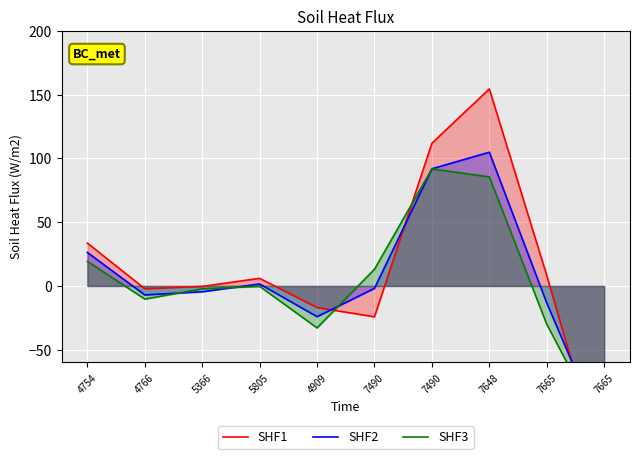

What are all the series names shown in the legend?

SHF1, SHF2, SHF3